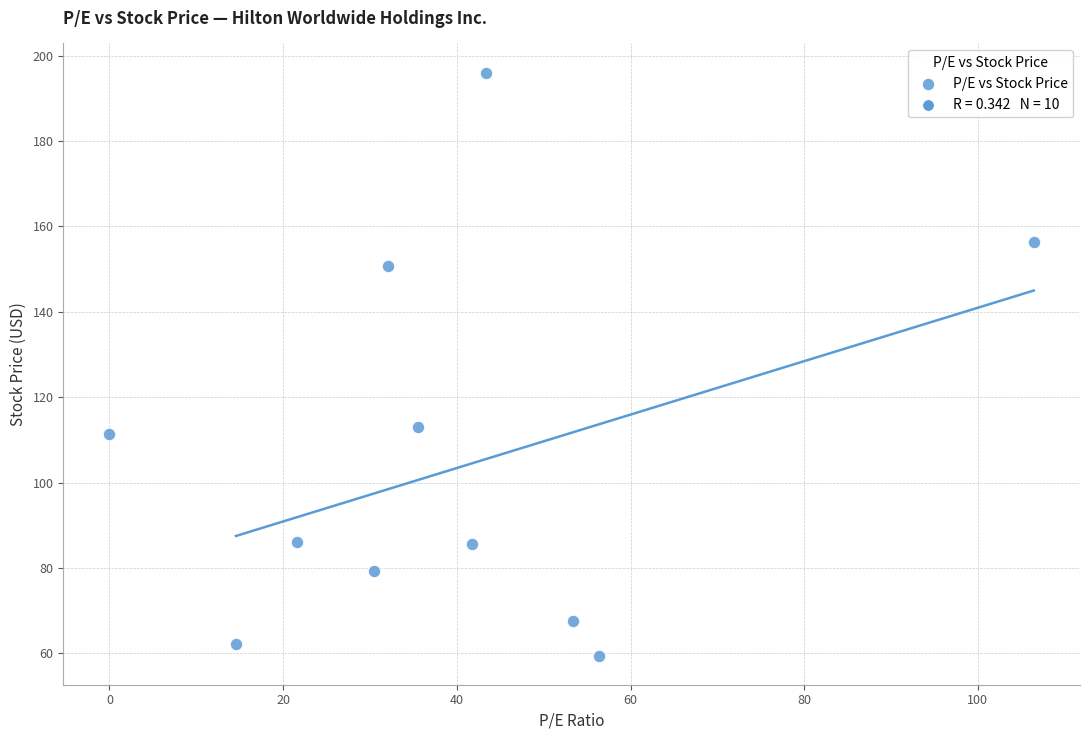

What Y value in the scatter plot is closest to 127?

112.9